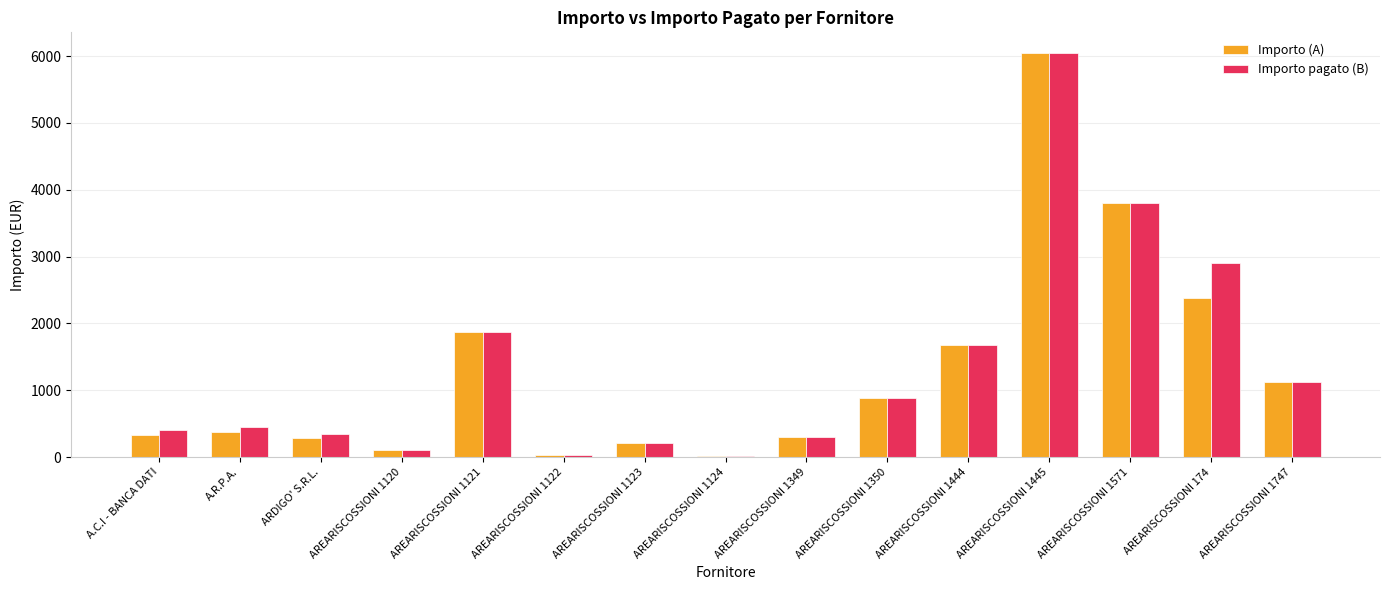

How many groups of bars are there?

15